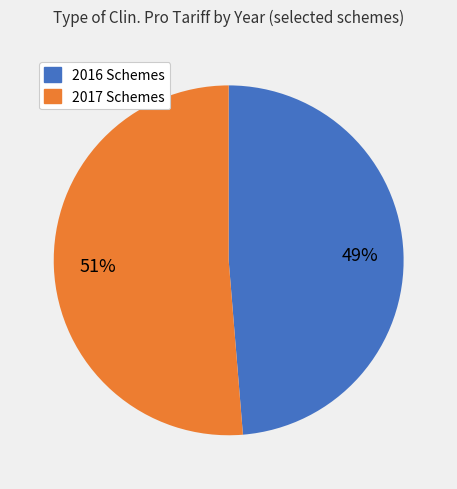

Is there a majority slice in this chart?

Yes